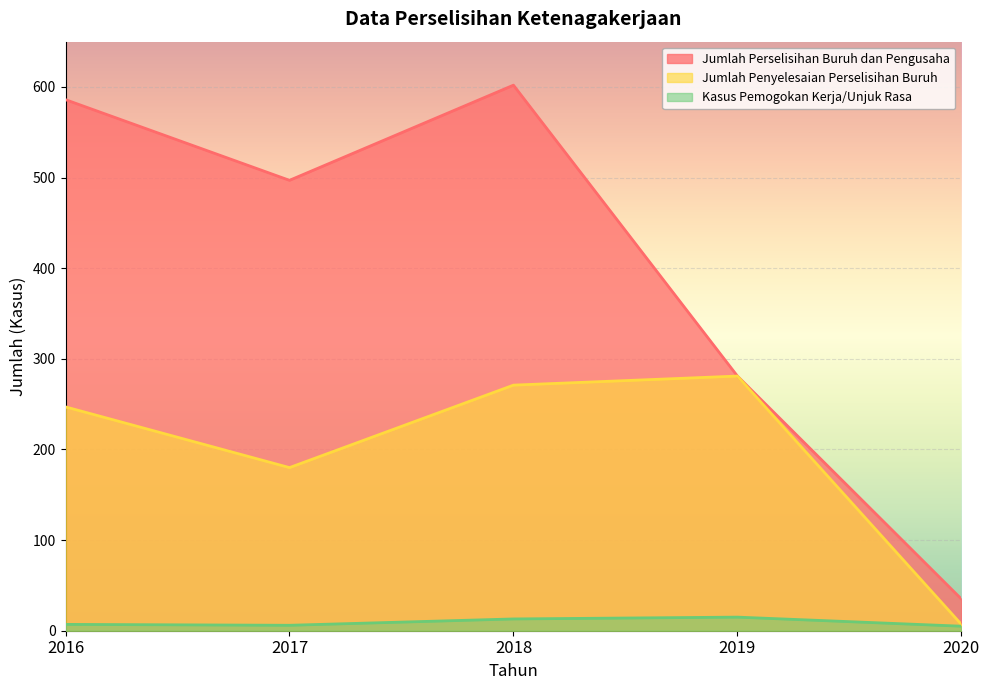

What is the highest value of the Jumlah Perselisihan Buruh dan Pengusaha series?

602